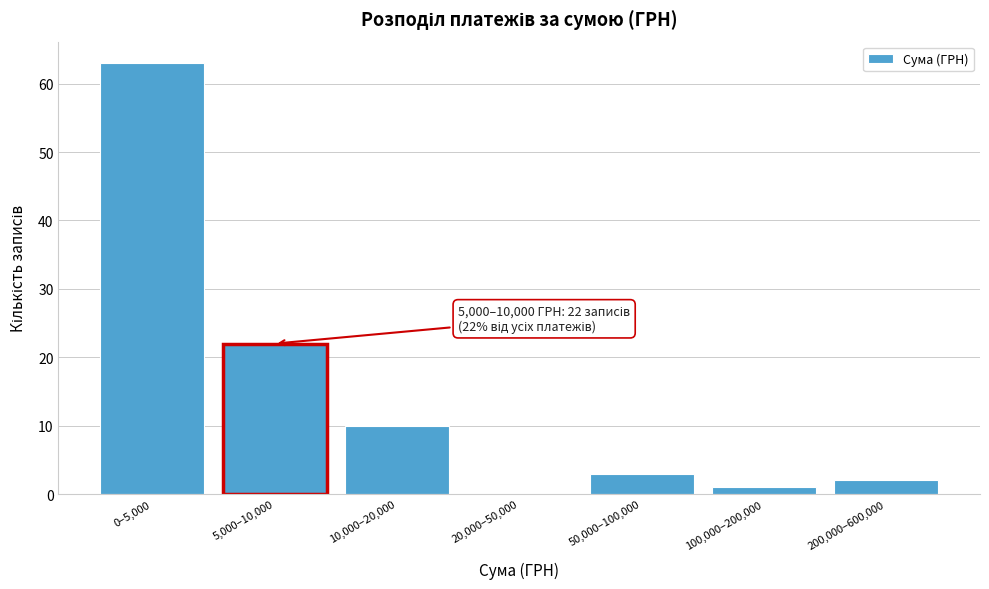

Reading left to right, transcribe all the data shown in this chart.

0–5,000=63	5,000–10,000=22	10,000–20,000=10	20,000–50,000=0	50,000–100,000=3	100,000–200,000=1	200,000–600,000=2